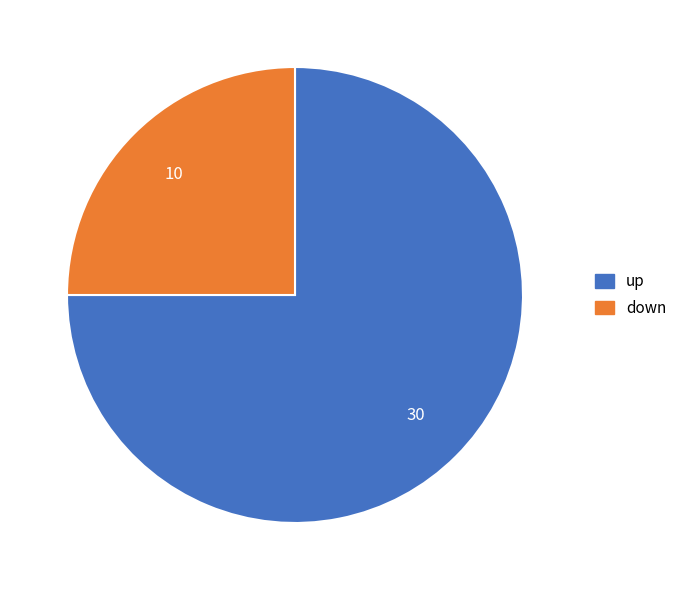

Rank the categories by value from lowest to highest.

down, up